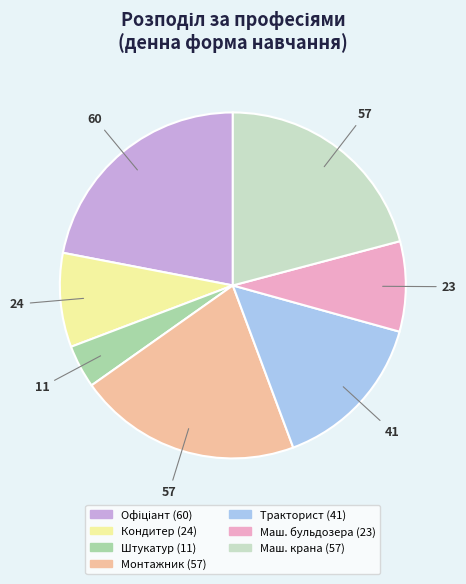

Does any single category account for the majority?

No